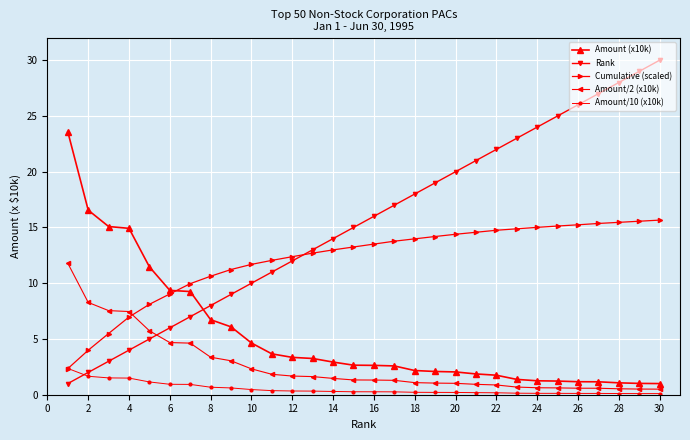

What is the difference between the second highest and second lowest values in the Cumulative (scaled) series?

11.6